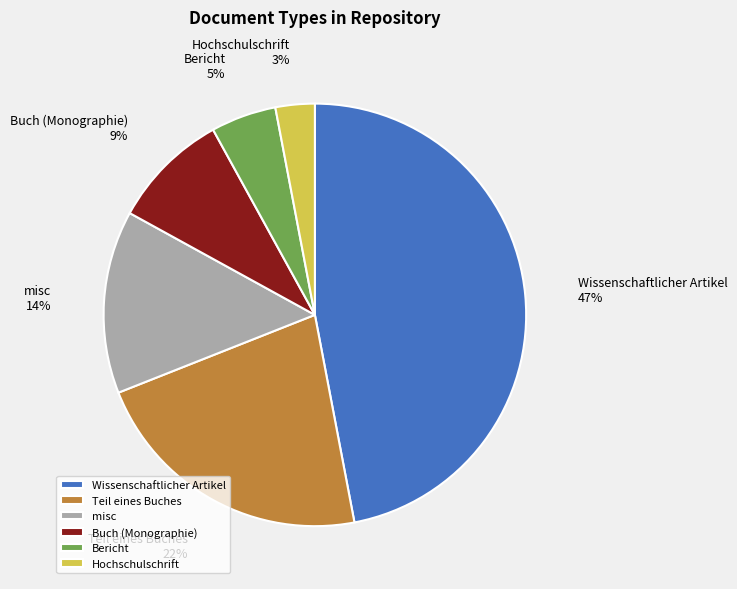

To the nearest percent, what percentage of the pie is misc?

14%